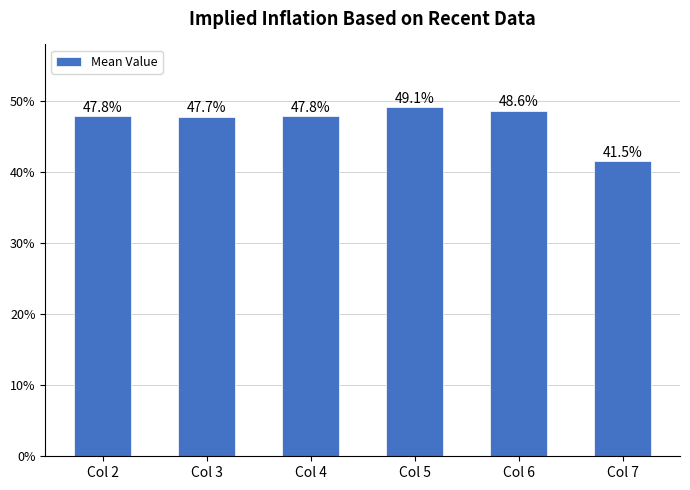

Does the chart contain any negative values?

No